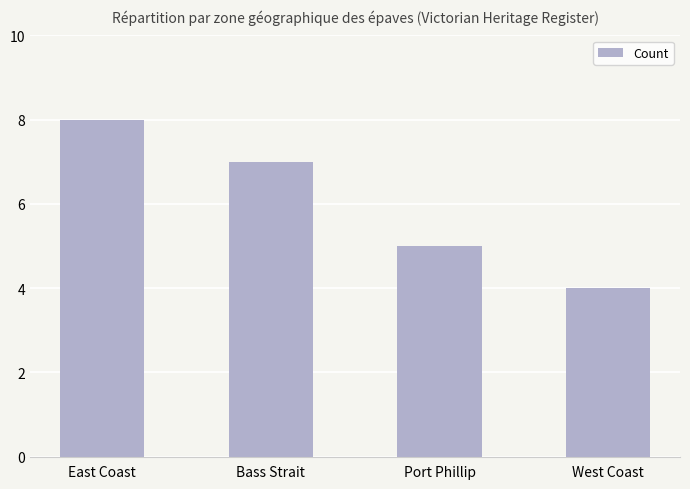

True or false: the data shows 3 at Bass Strait.

False